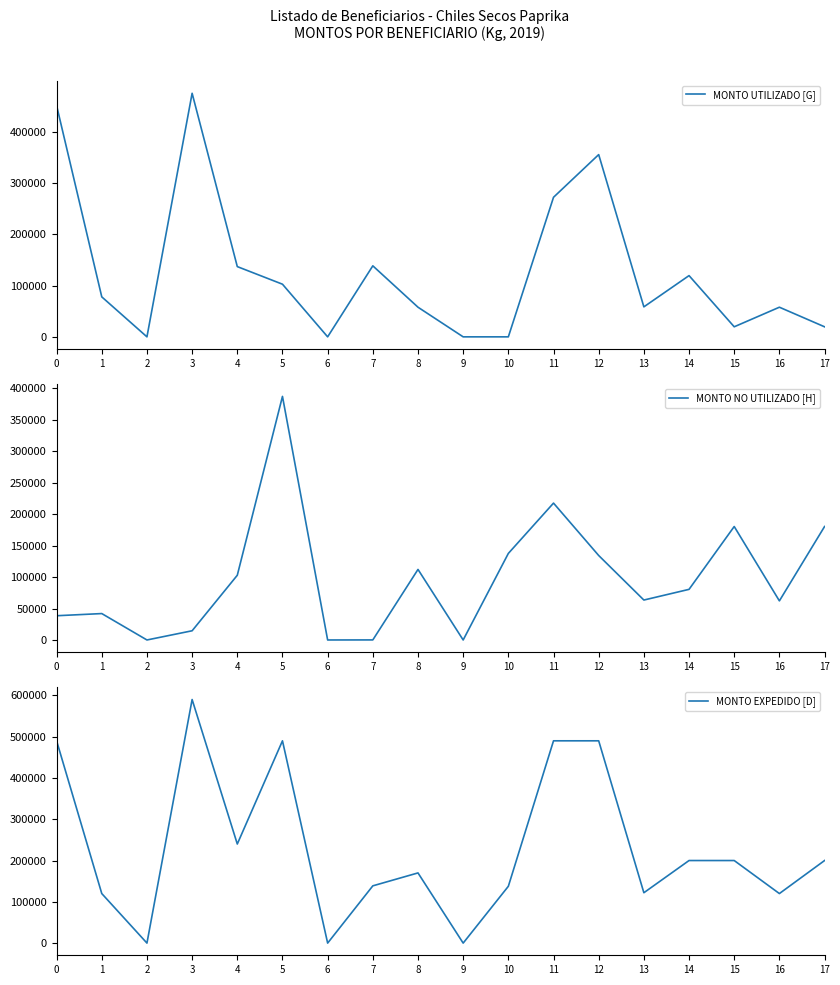

What are all the series names shown in the legend?

MONTO UTILIZADO [G], MONTO NO UTILIZADO [H], MONTO EXPEDIDO [D]